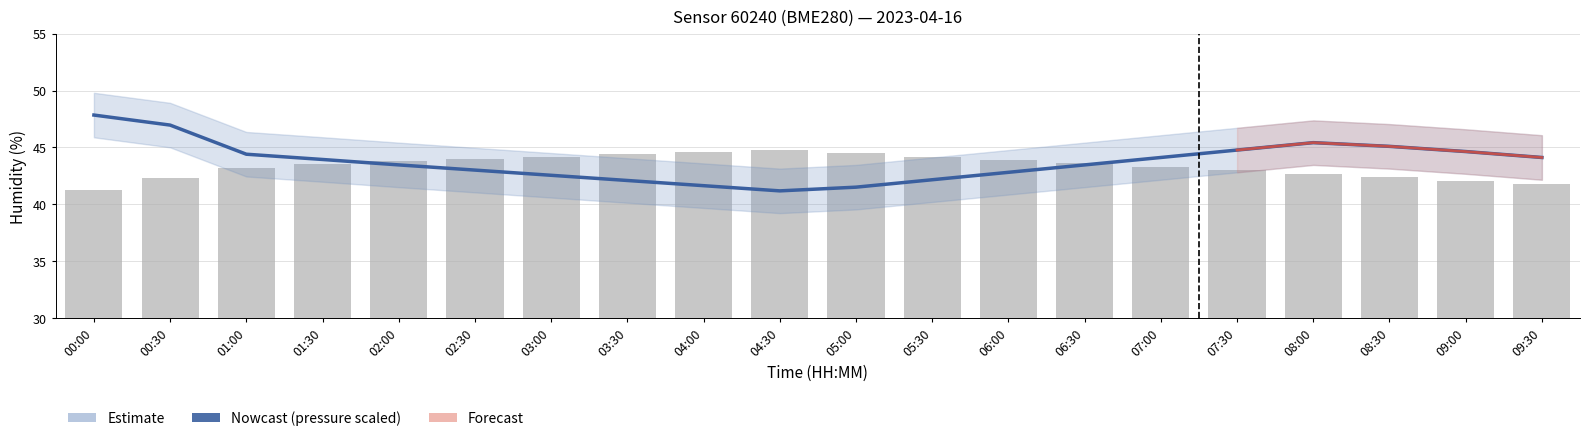

How many data points in pressure are above 43?

13